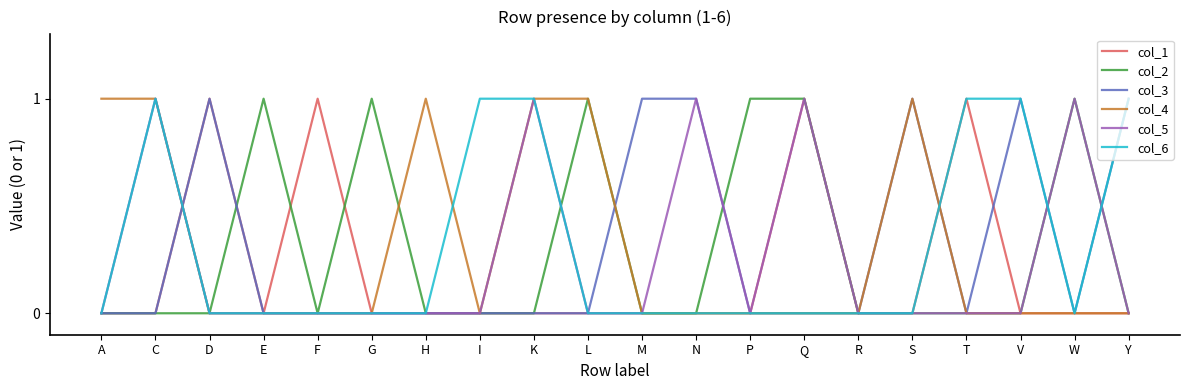

What are all the series names shown in the legend?

col_1, col_2, col_3, col_4, col_5, col_6